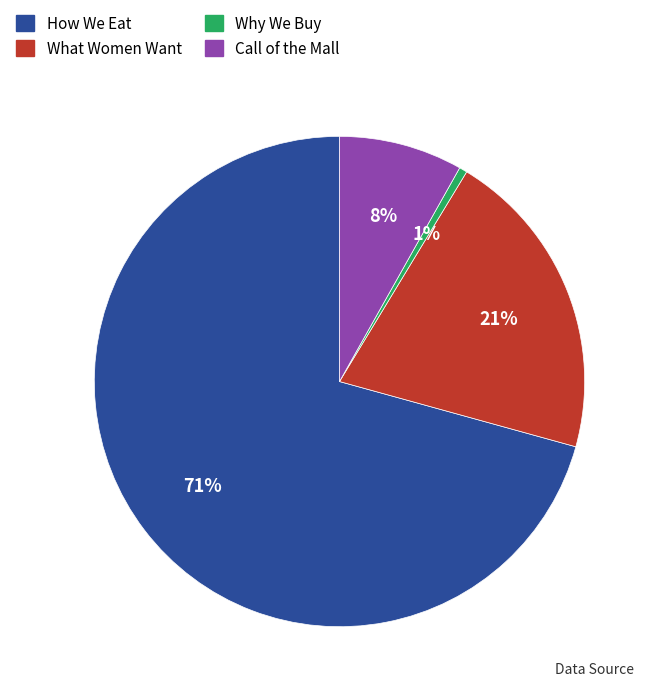

To the nearest percent, what is the average slice percentage?

25%